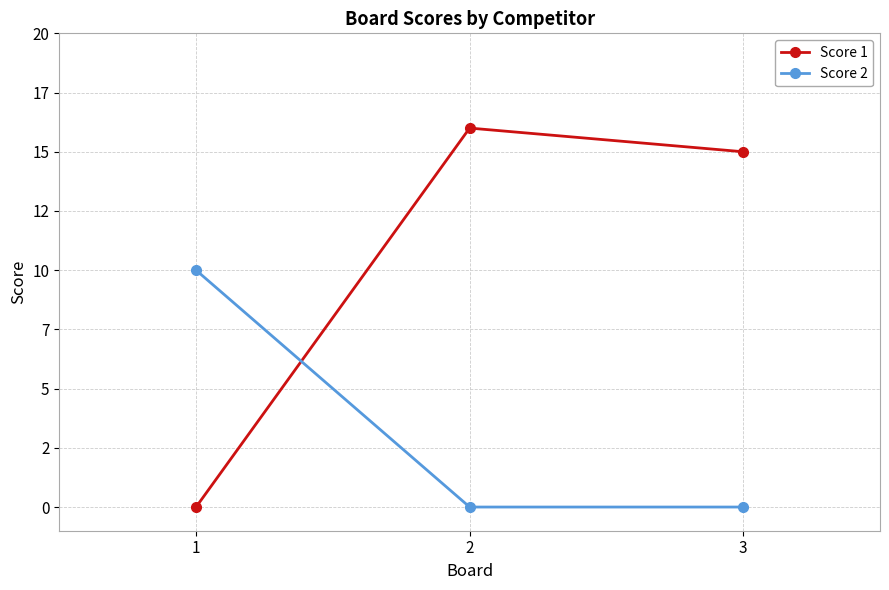

True or false: Score 2 has a value of 7 at 2.

False